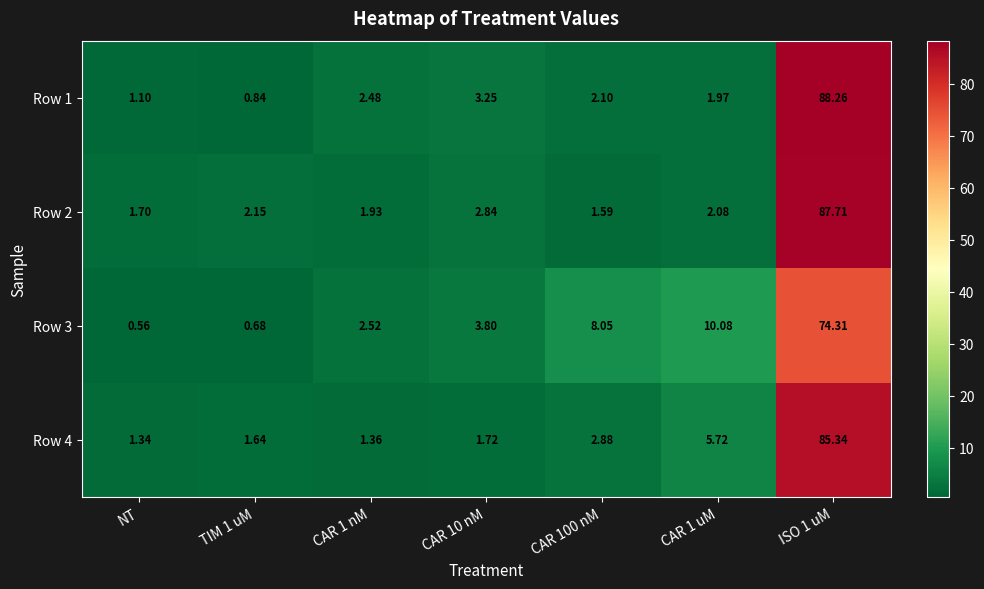

Is the value of Row 1 at CAR 1 uM greater than the value of Row 2 at CAR 1 uM?

No